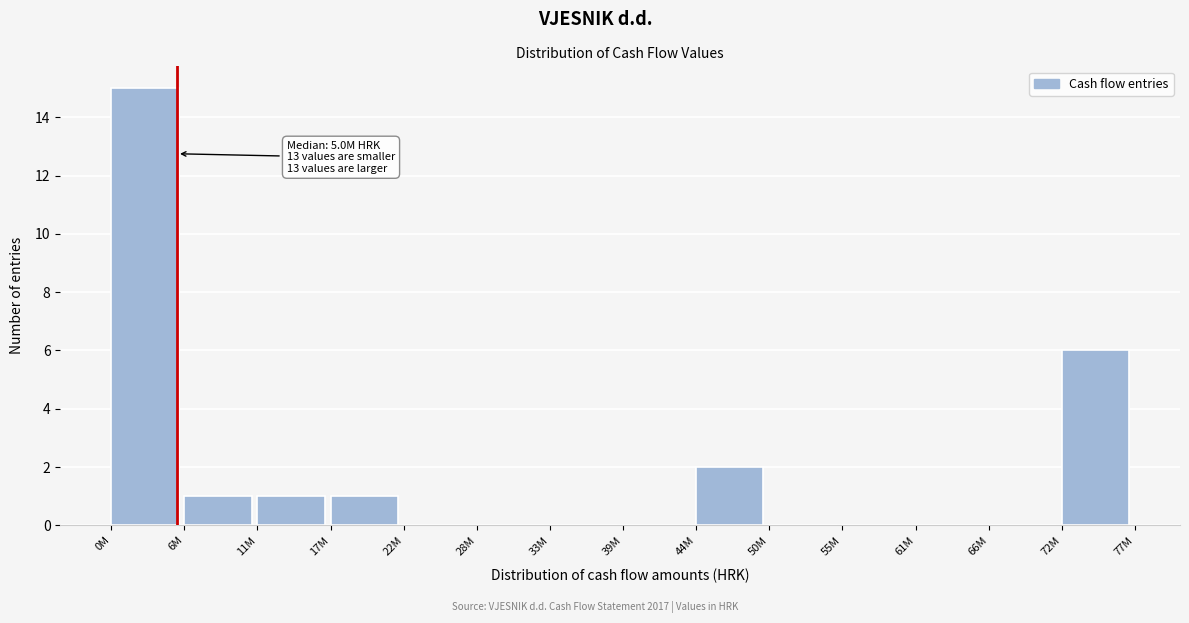

Reading left to right, extract all data points from this chart.

0M=15	6M=1	11M=1	17M=1	22M=0	28M=0	33M=0	39M=0	44M=2	50M=0	55M=0	61M=0	66M=0	72M=6